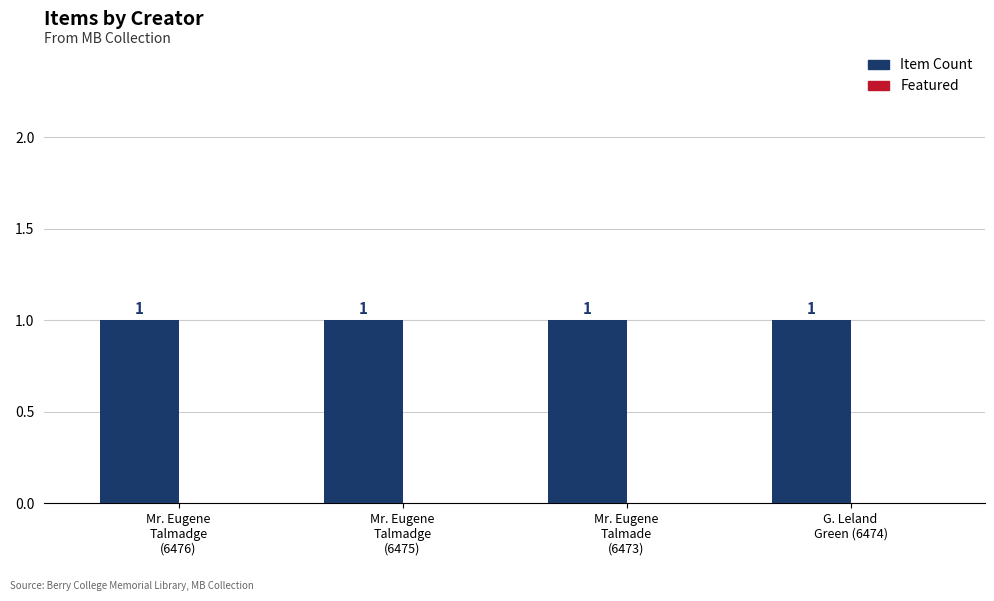

Reading right to left, extract all data points from this chart.

Item Count: 1	1	1	1
Featured: 0	0	0	0